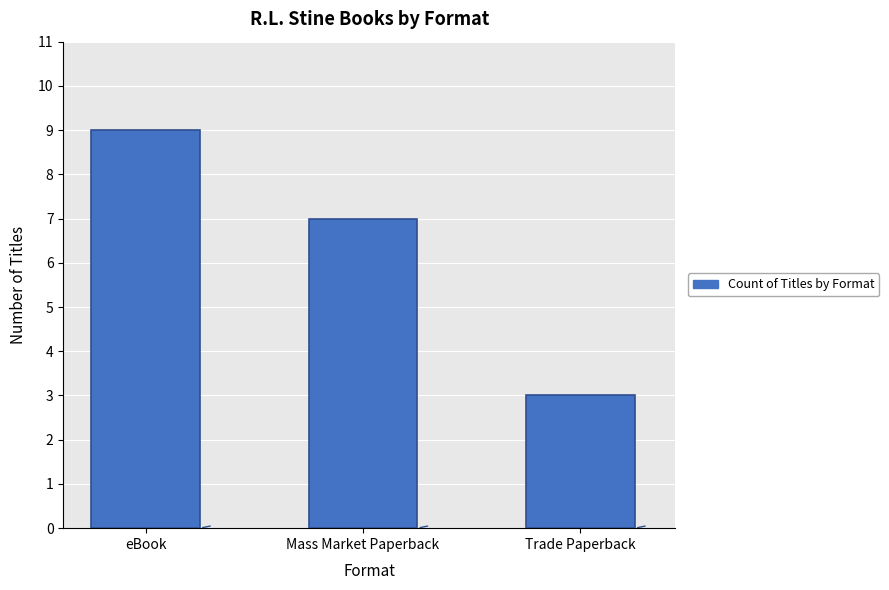

What is the minimum value shown in the chart?

3